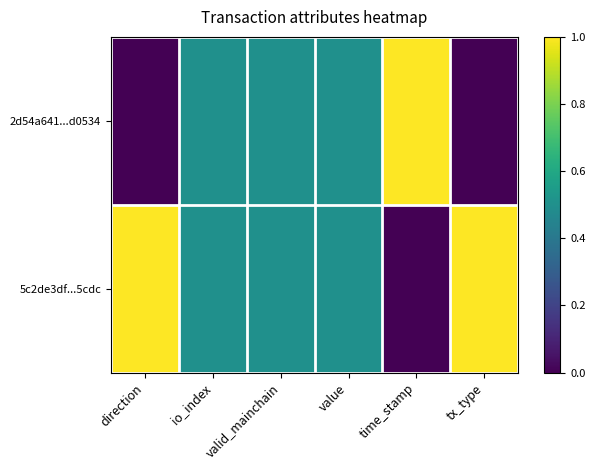

True or false: 2d54a641...d0534 has a value of 0.0 at tx_type.

True